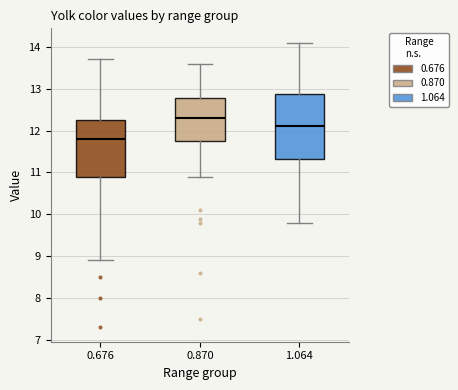

Which box's median line is the lowest?

0.676